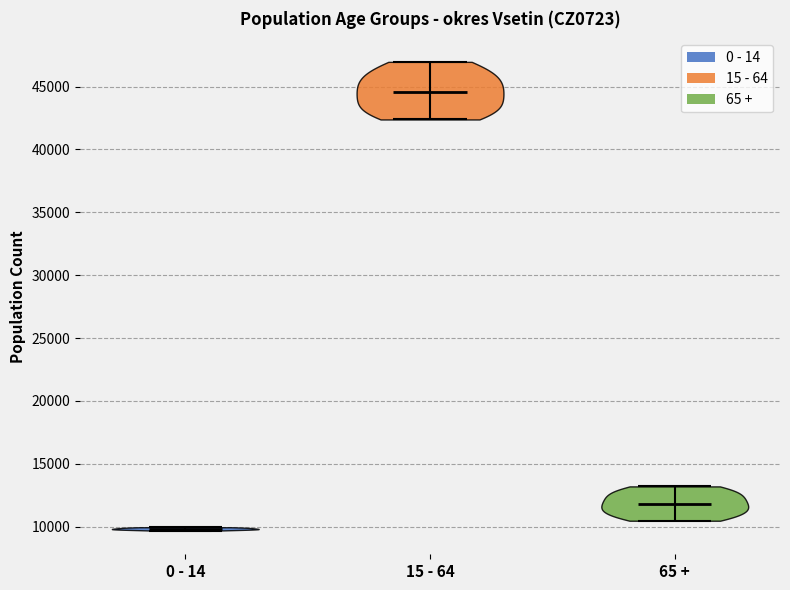

Which violin has the lowest median line?

0 - 14